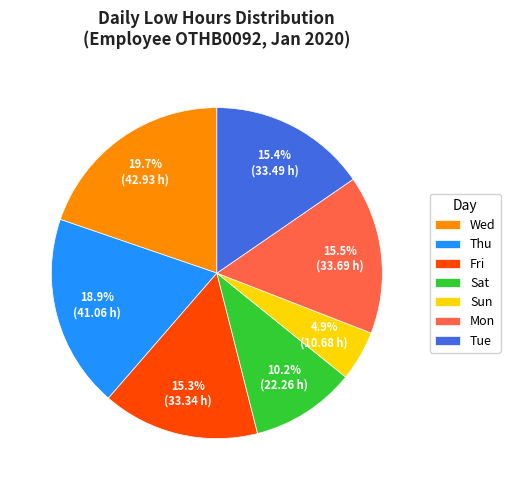

Count the number of slices in the pie.

7